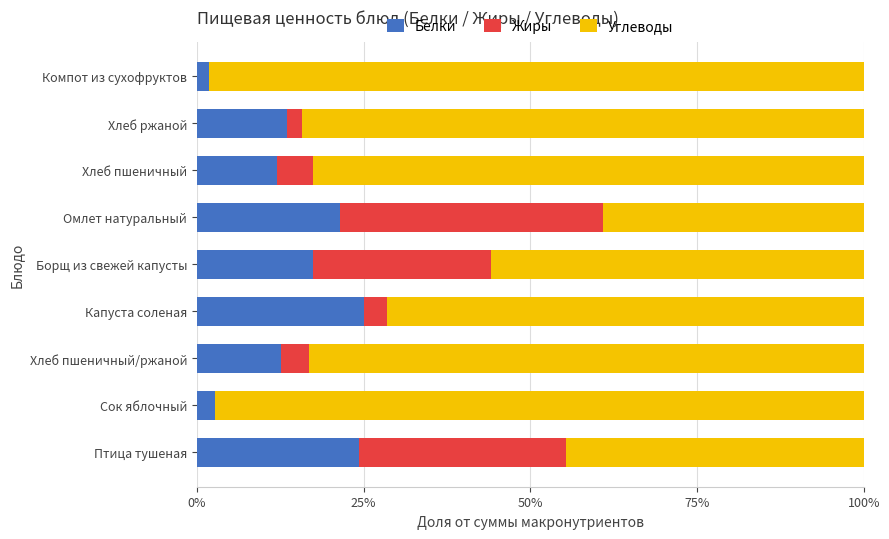

What is the sum of all Белки values?

130.8